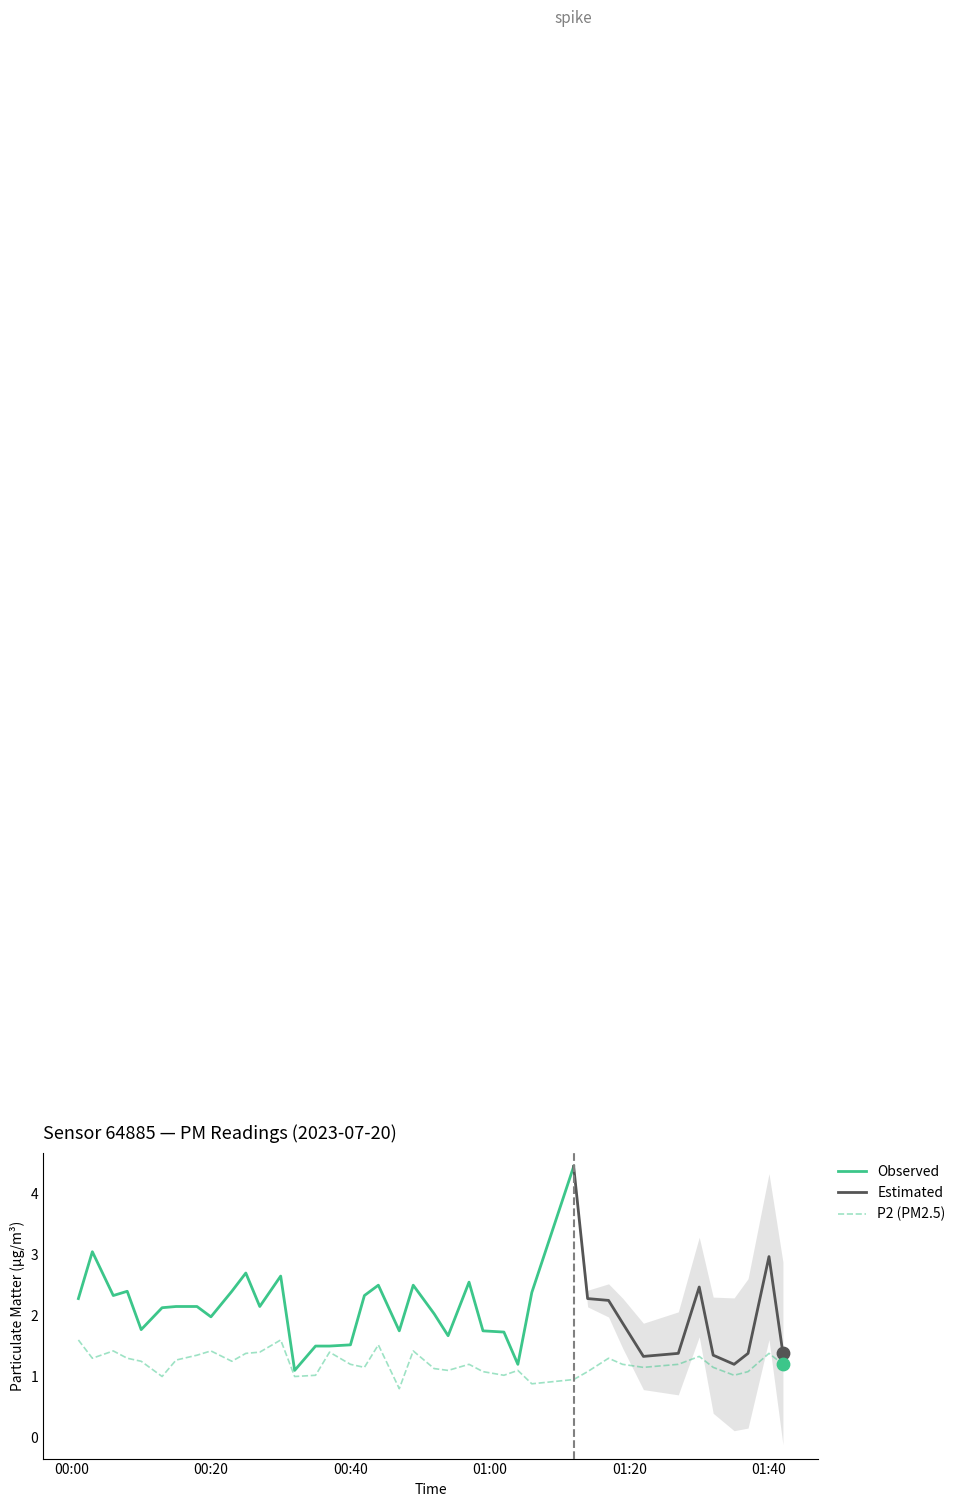

What is the change in value from 01:02 to 01:42?

+0.2